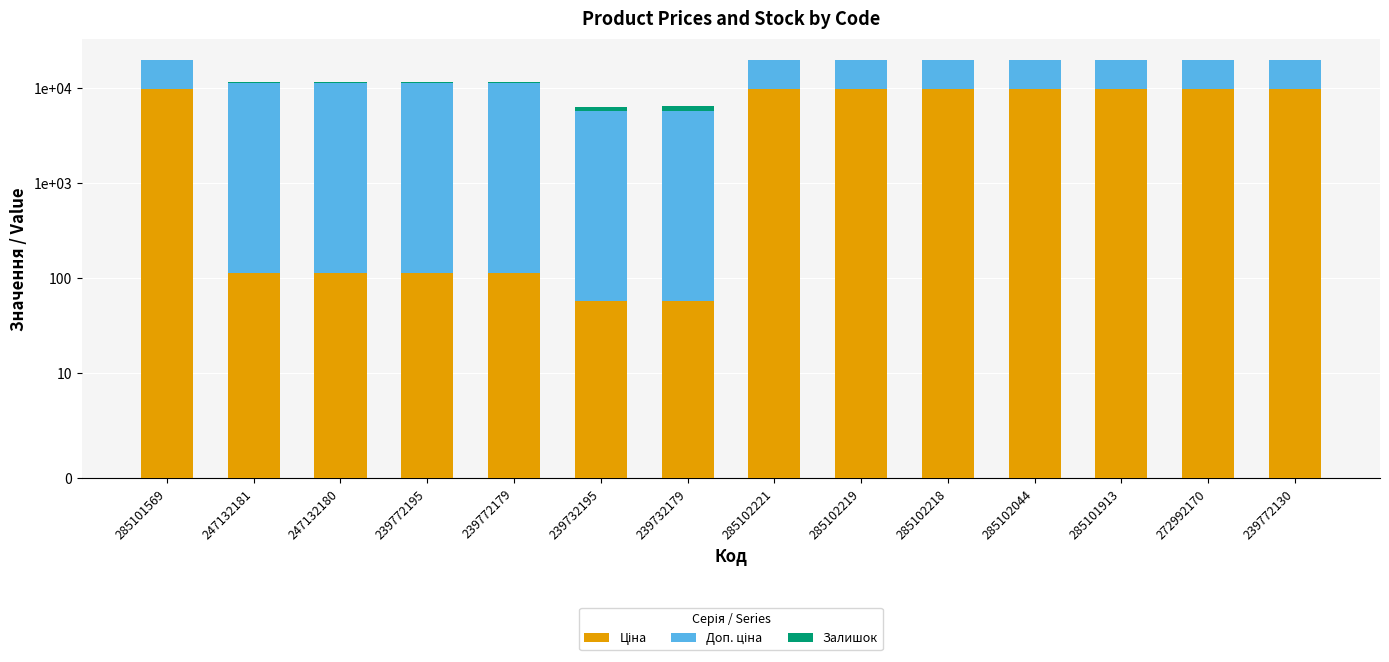

Rank the categories by Ціна value from highest to lowest.

285101569, 285102221, 285102219, 285102218, 285102044, 285101913, 272992170, 239772130, 247132181, 247132180, 239772195, 239772179, 239732195, 239732179